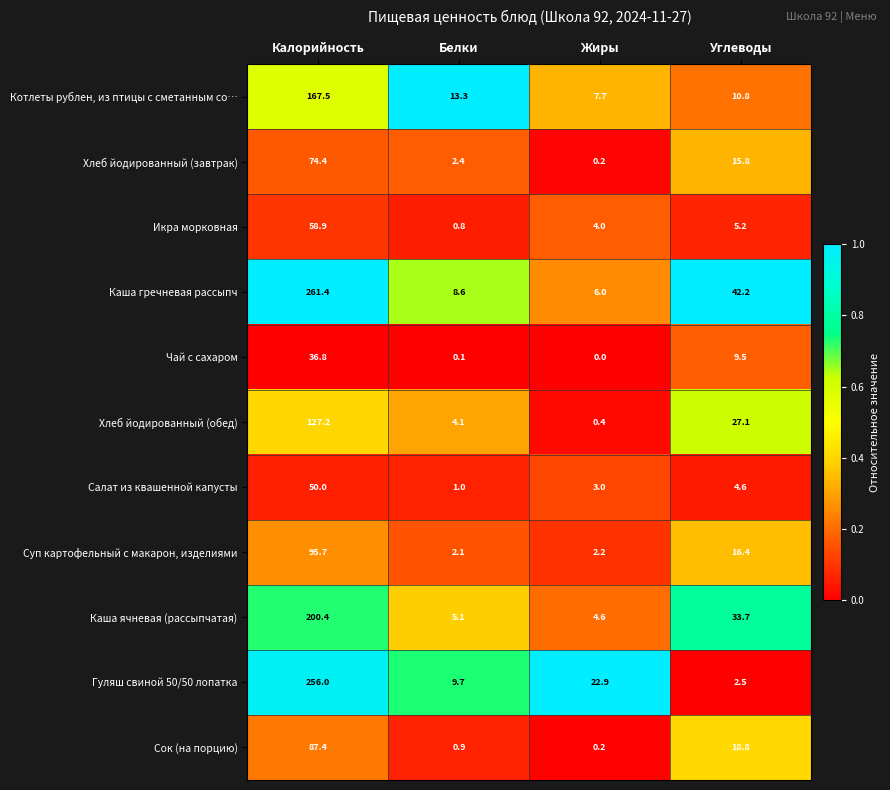

What is the sum of all Хлеб йодированный (завтрак) values?

92.8